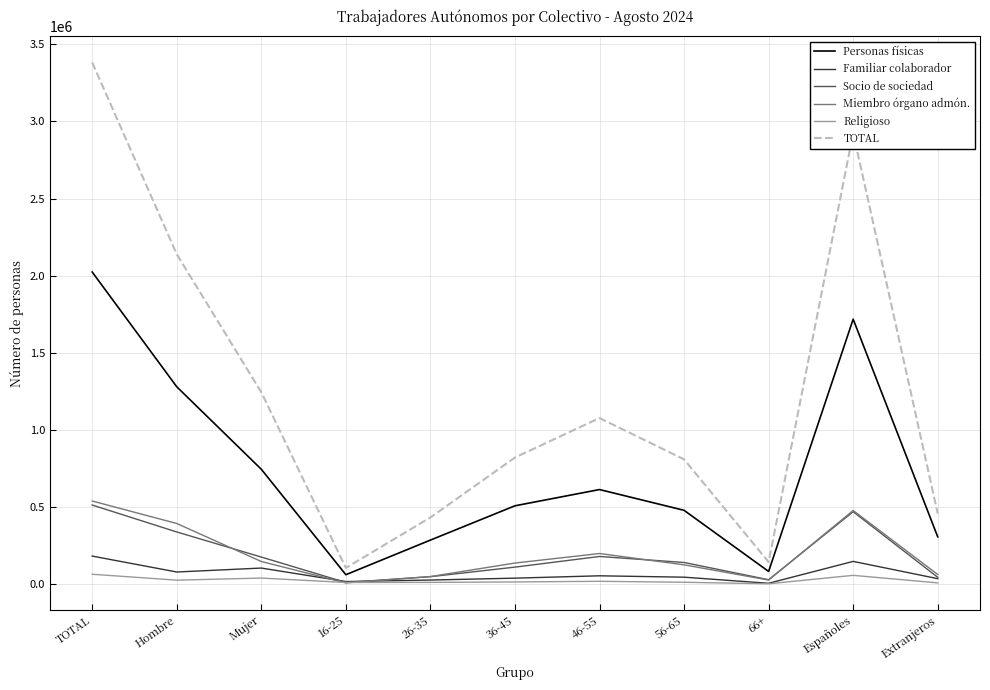

In Religioso, how many points are higher than both neighbors (excluding endpoints)?

3